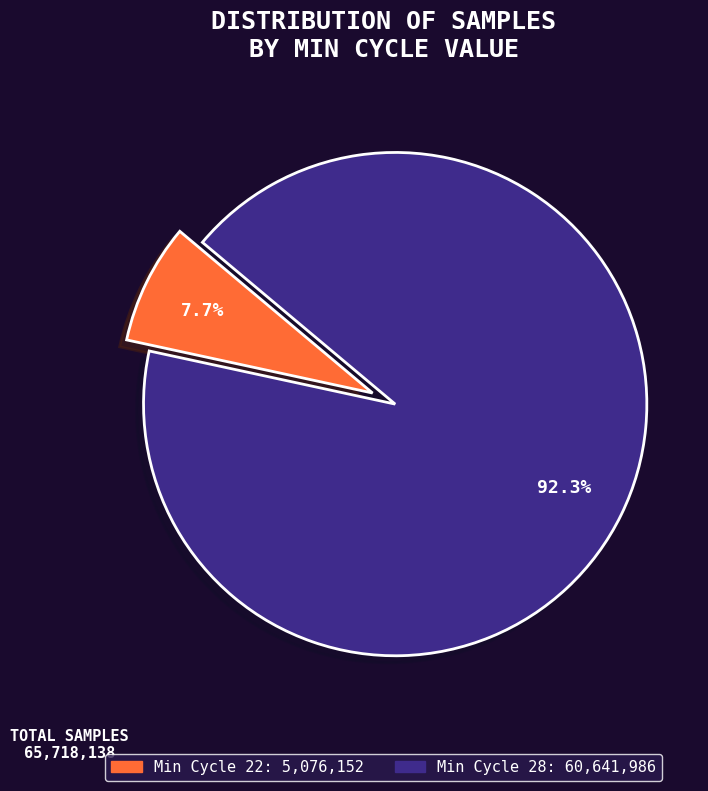

Is there a majority slice in this chart?

Yes